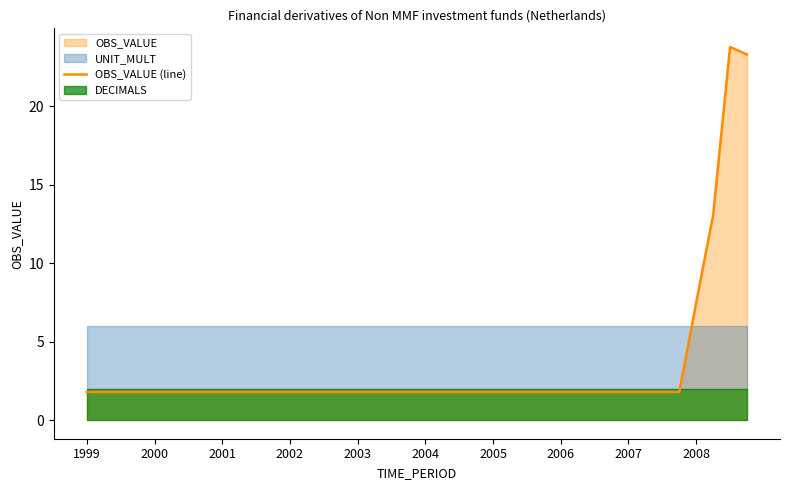

True or false: OBS_VALUE (line) has a value of 1.8 at 2002.

True